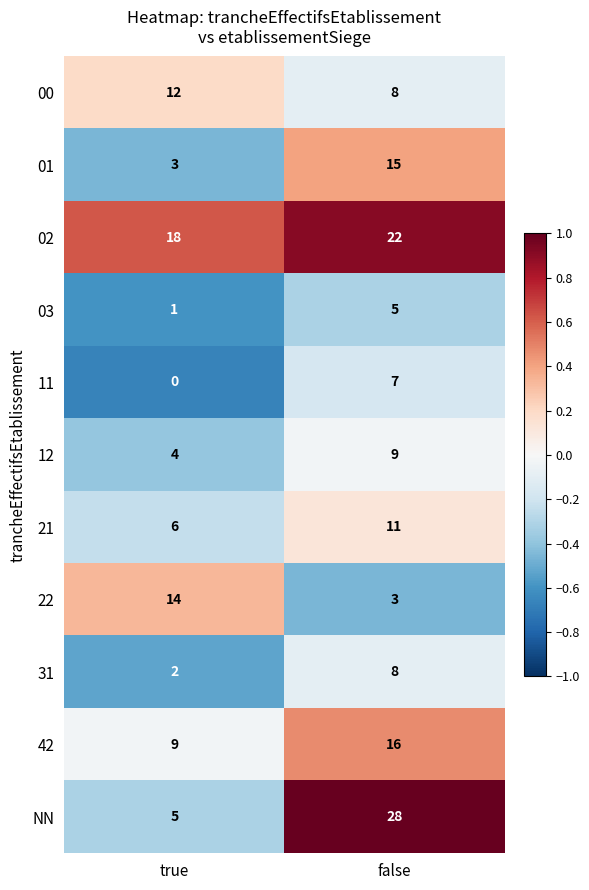

Which series has the largest total across all categories?

02